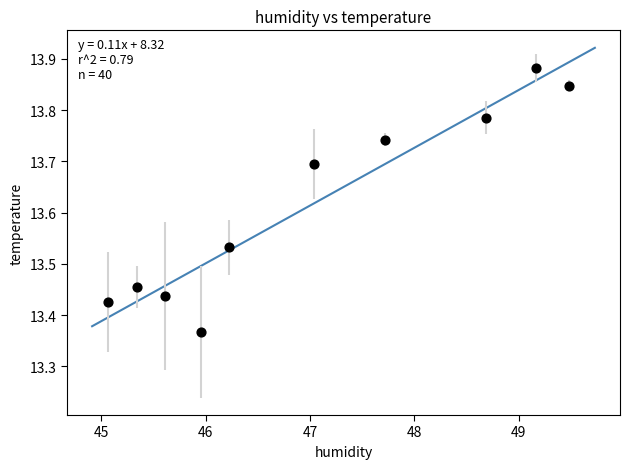

What is the average Y value?

13.6